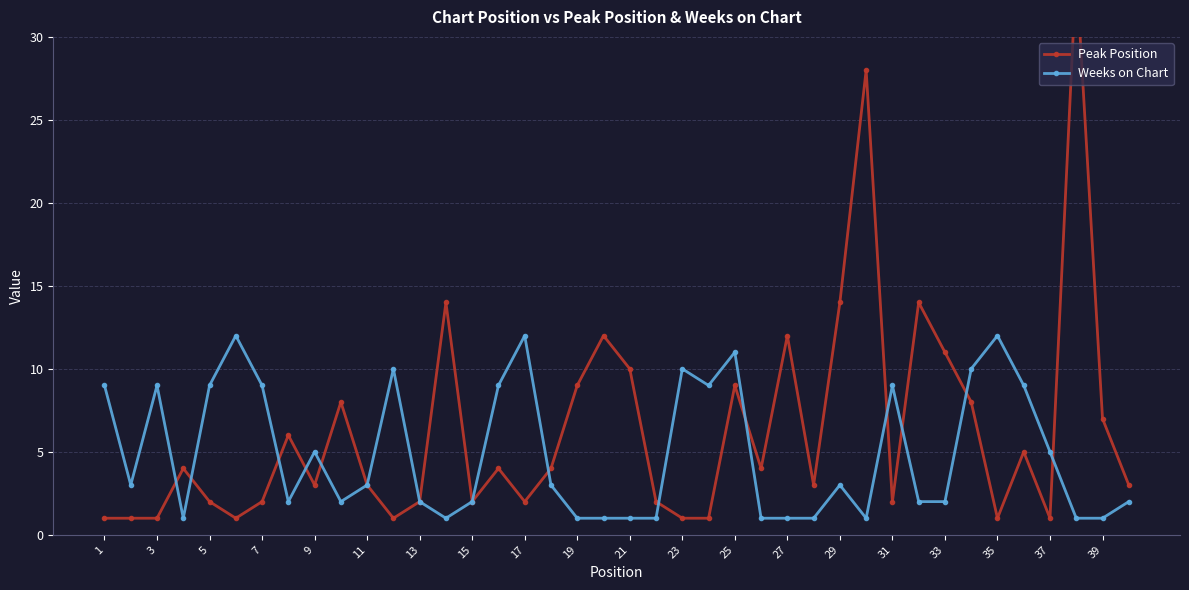

Does the chart display data point markers on the line(s)?

Yes